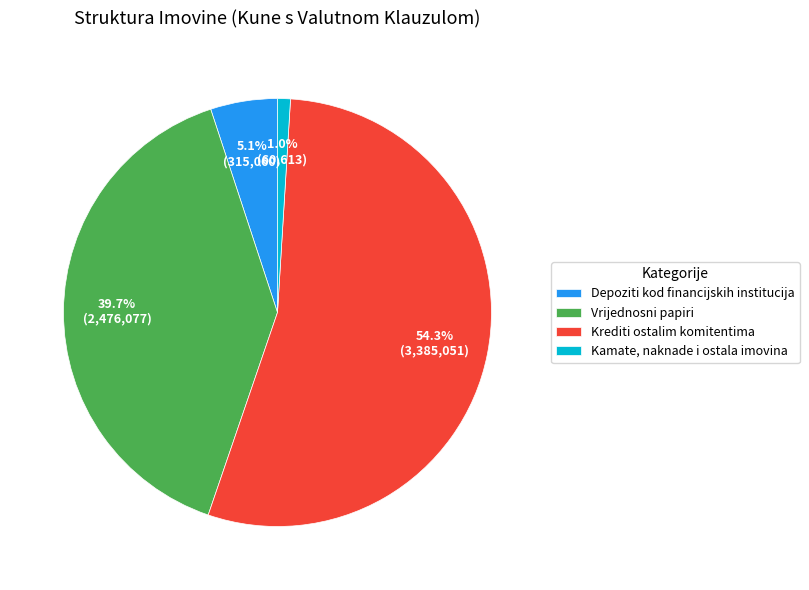

Between Depoziti kod financijskih institucija and Vrijednosni papiri, which is larger?

Vrijednosni papiri